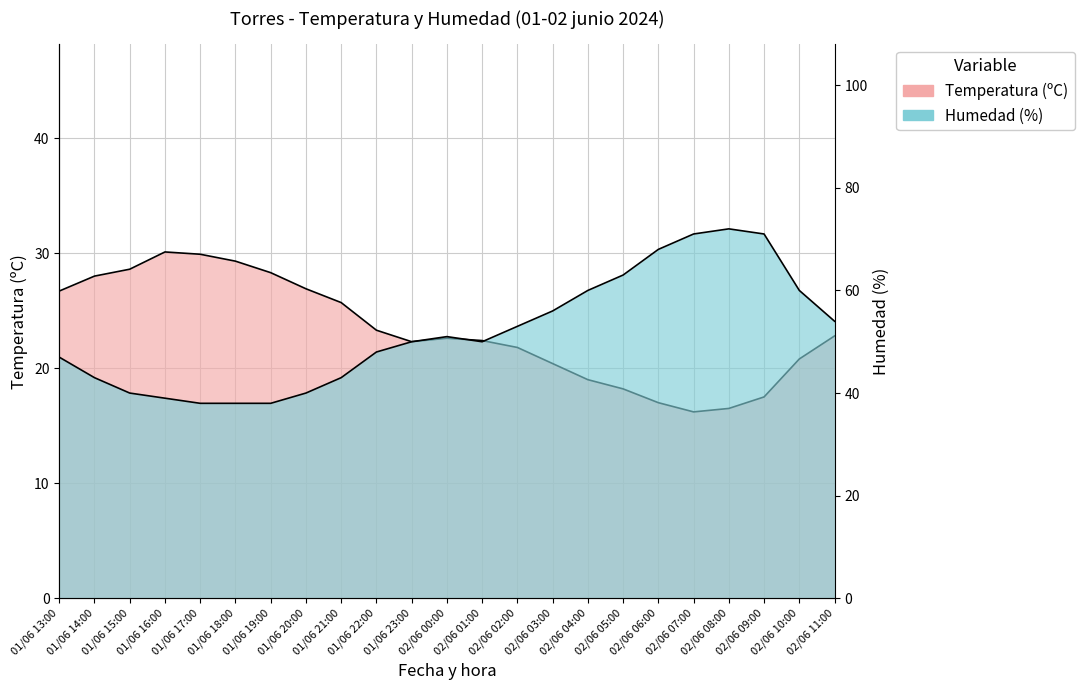

How many lines are shown in the chart?

2